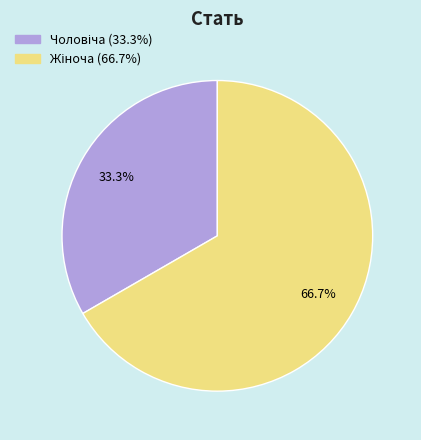

Is there a majority slice in this chart?

Yes